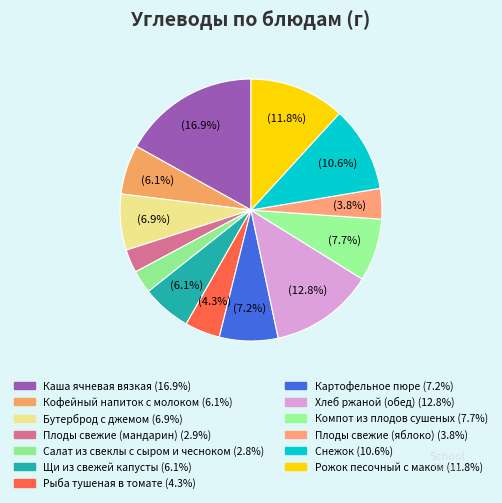

To the nearest percent, what is the difference between the Рожок песочный с маком and Хлеб ржаной (обед) slice percentages?

1%